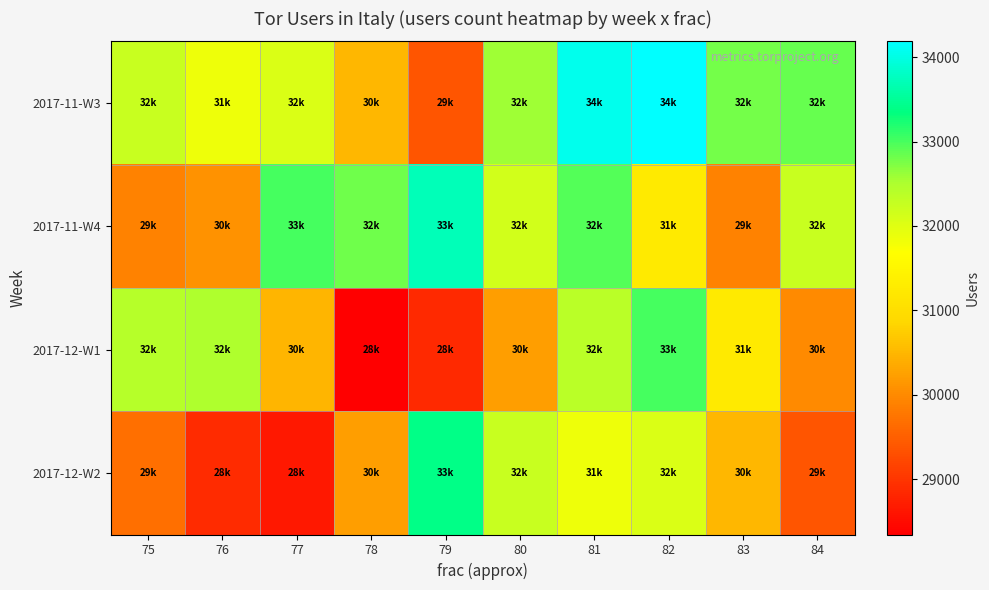

Which has a higher value, 78 or 81?

81